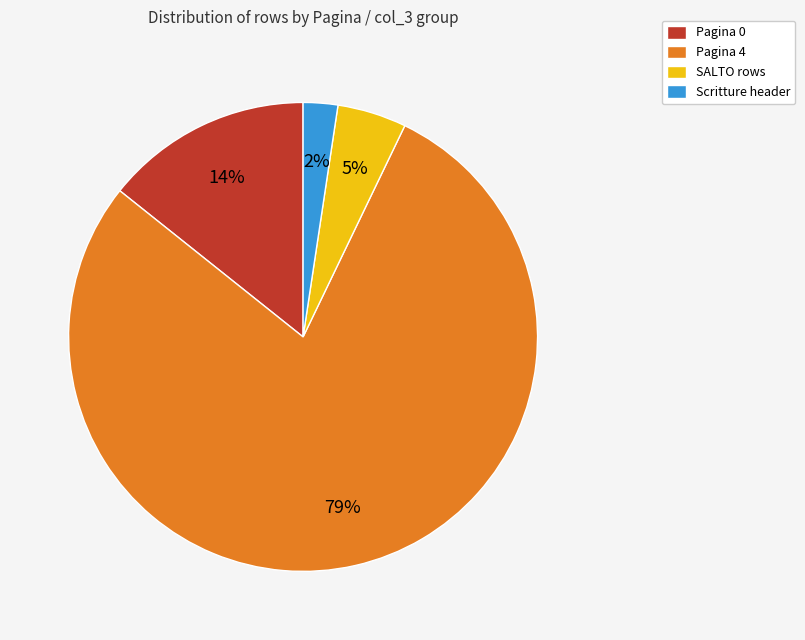

Which slice represents more than half of the pie?

Pagina 4